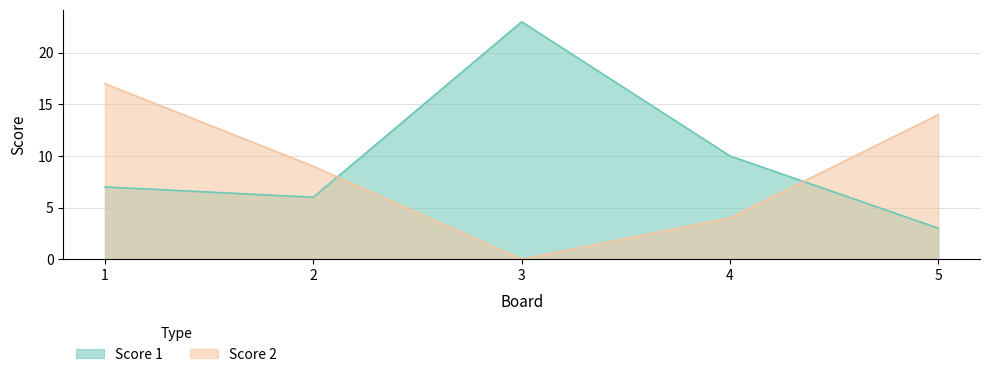

True or false: Score 2 has a value of 1 at 4.

False